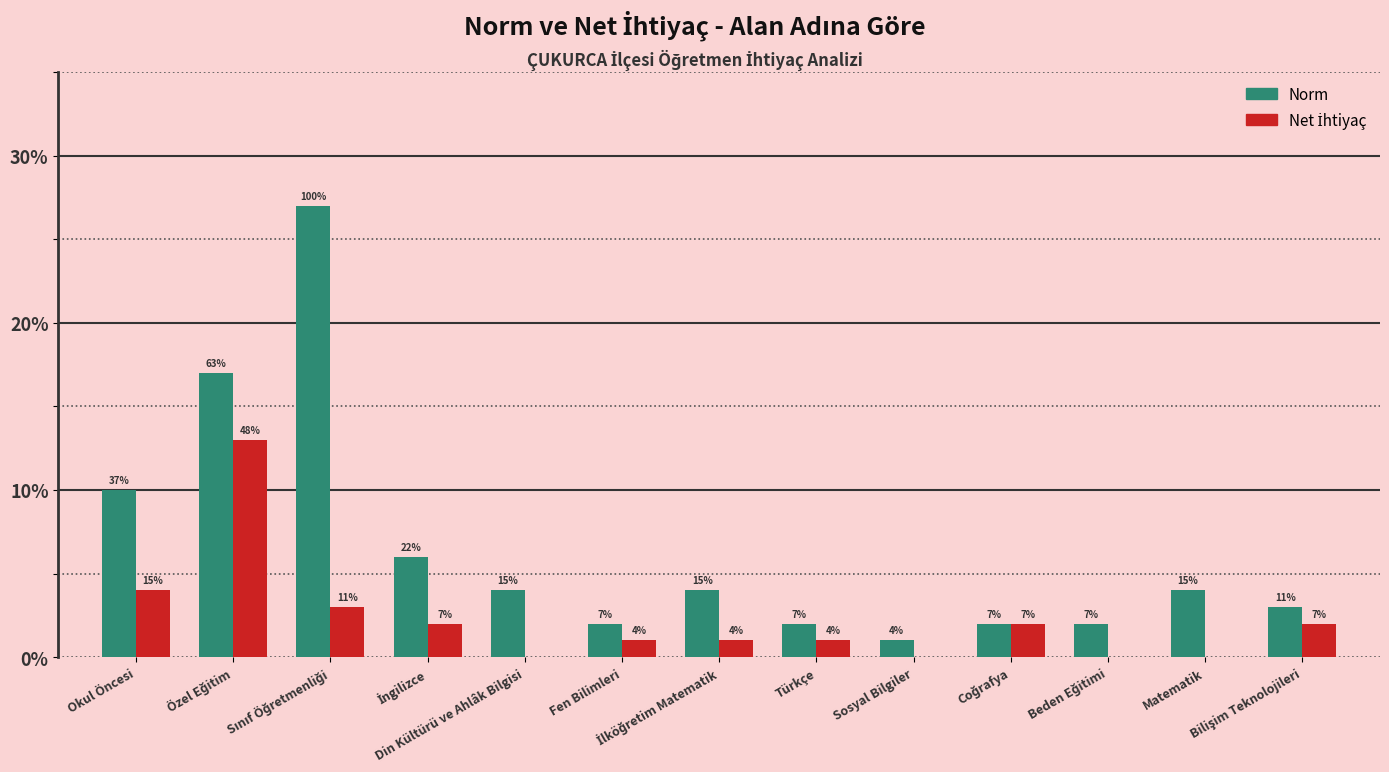

Does the chart contain stacked bars?

No